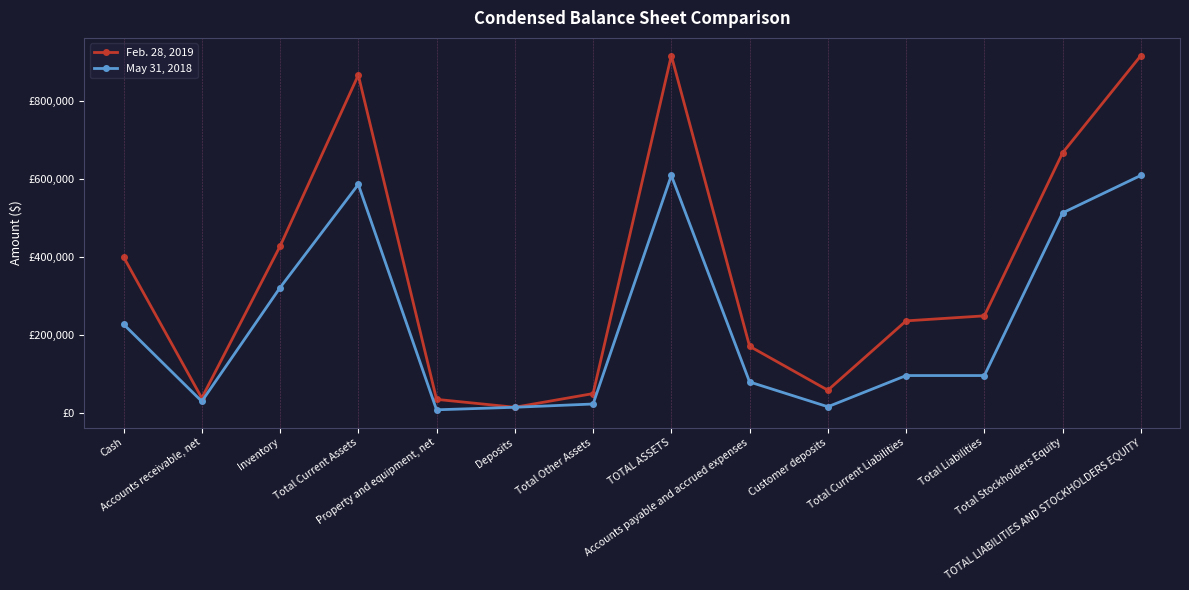

What is the total value across all series at Customer deposits?

74847